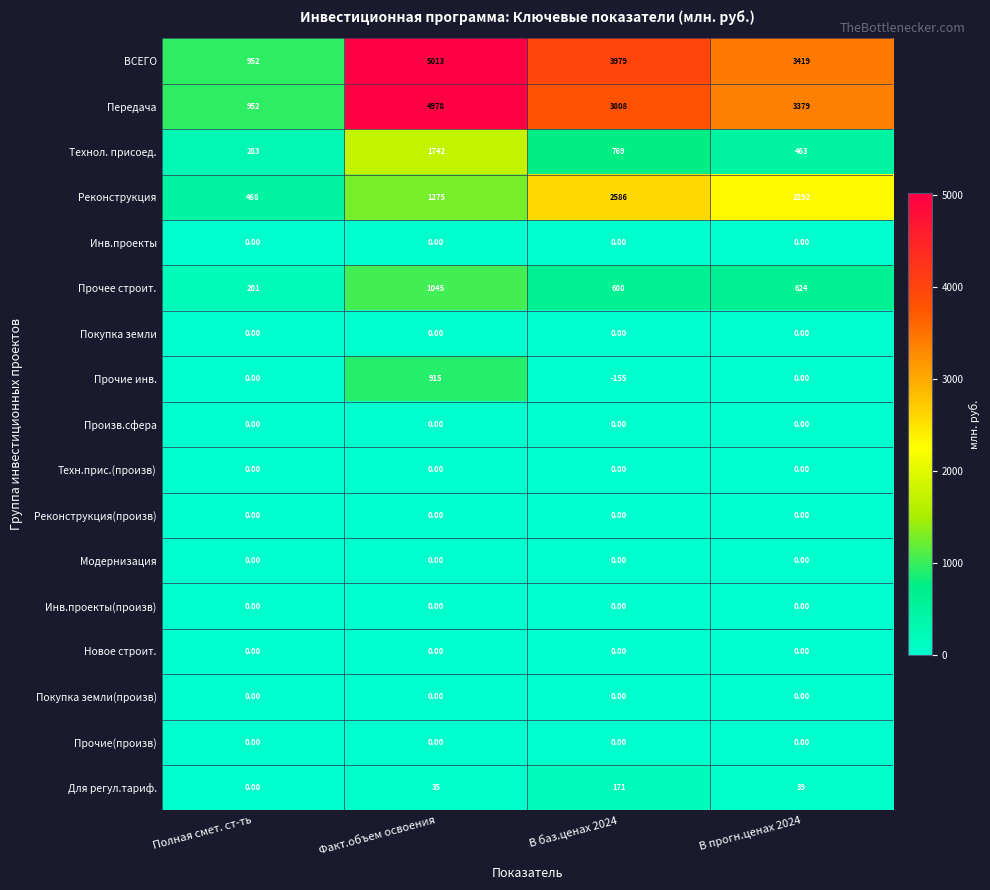

At which label does Технол. присоед. reach its peak?

Факт.объем освоения